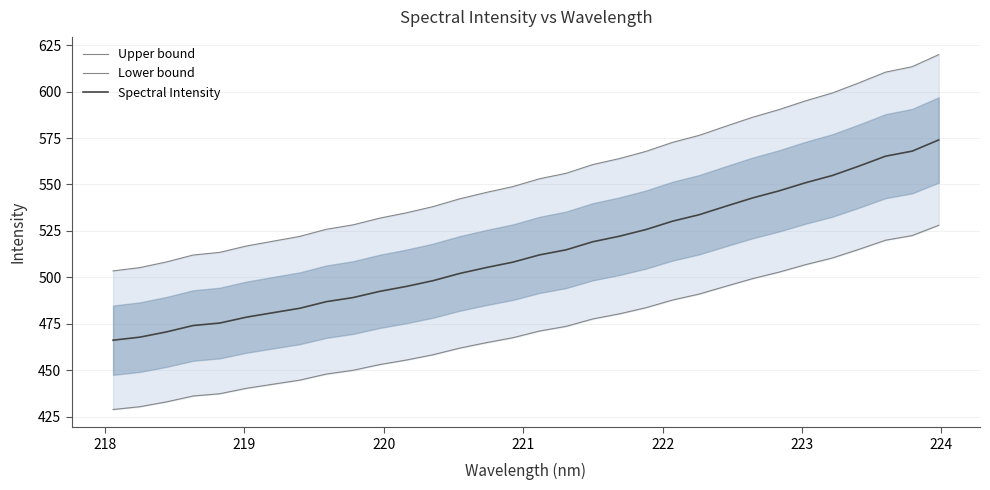

How many lines are shown in the chart?

3